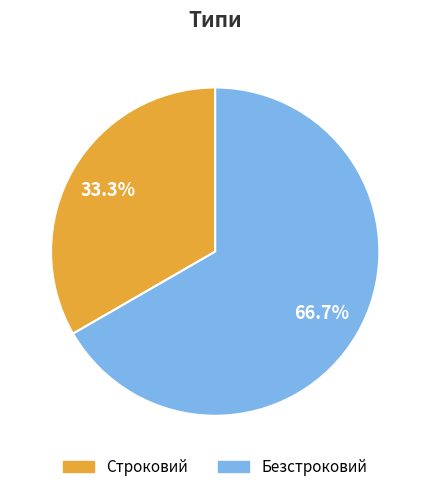

To the nearest percent, what percentage of the pie is Безстроковий?

67%